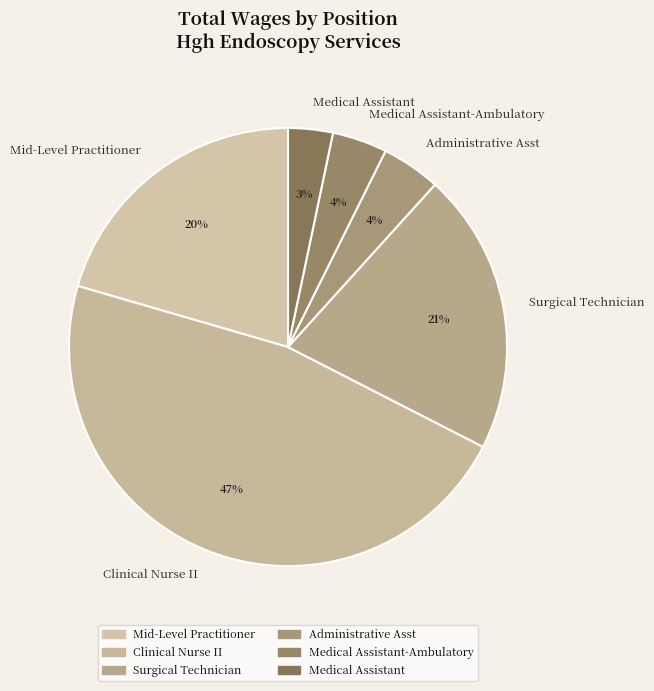

Combined, do Medical Assistant and Mid-Level Practitioner account for over 50%?

No